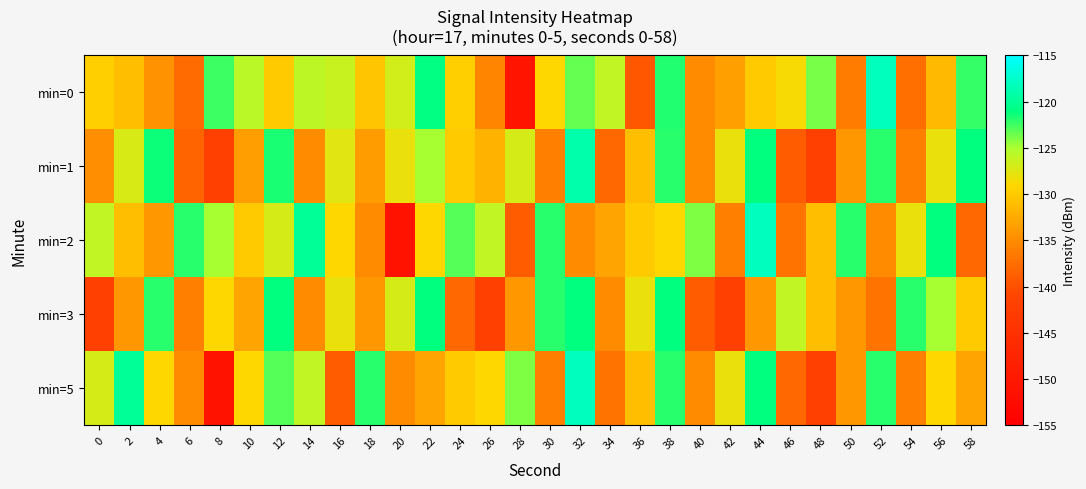

What is the total value across all series at 44?

-624.0